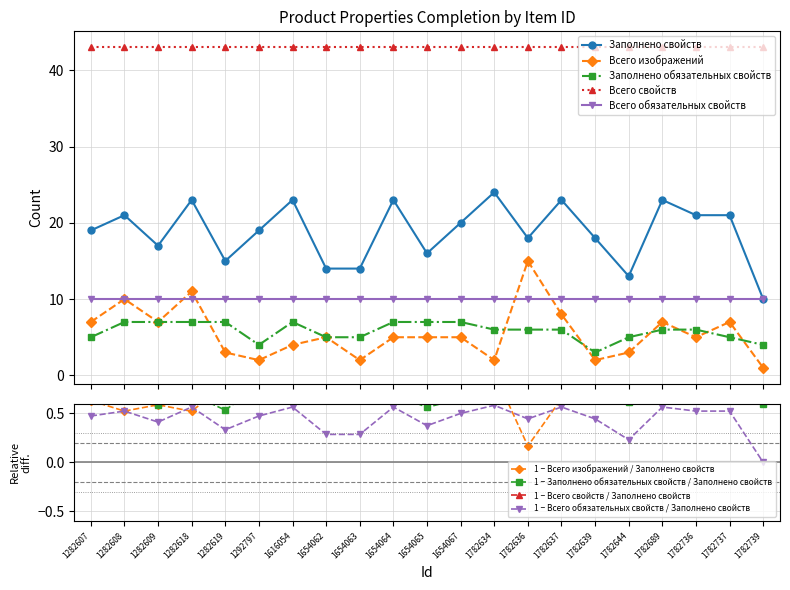

Where does the Всего изображений series first go above 5?

1282607